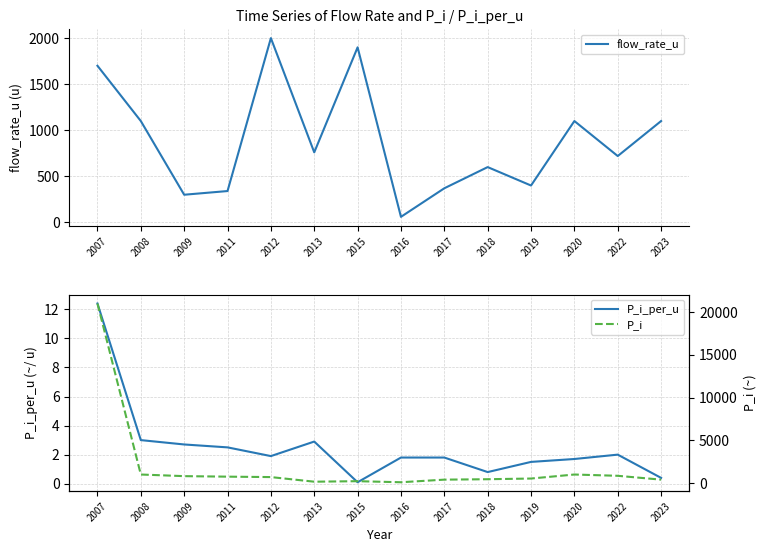

At how many categories does at least one series exceed 1100?

3